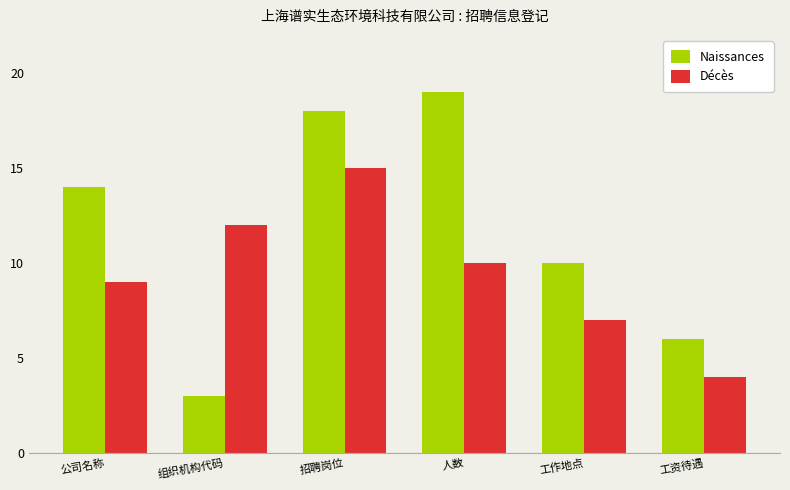

True or false: Naissances has a value of 10 at 工资待遇.

False